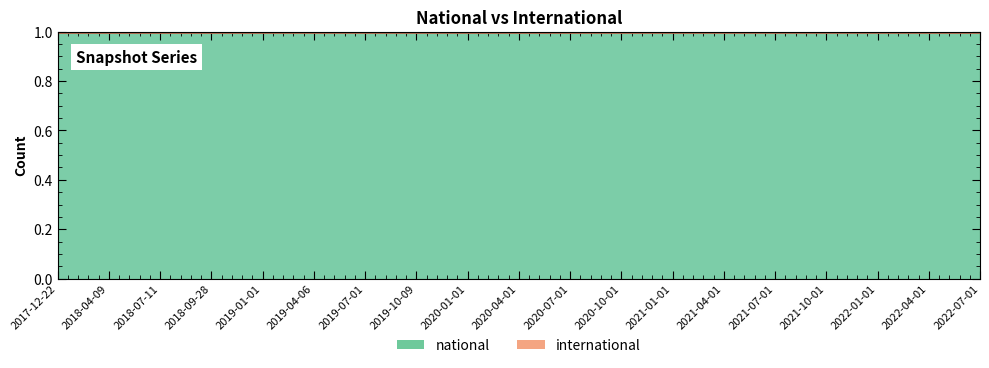

Which series has the largest total across all categories?

national